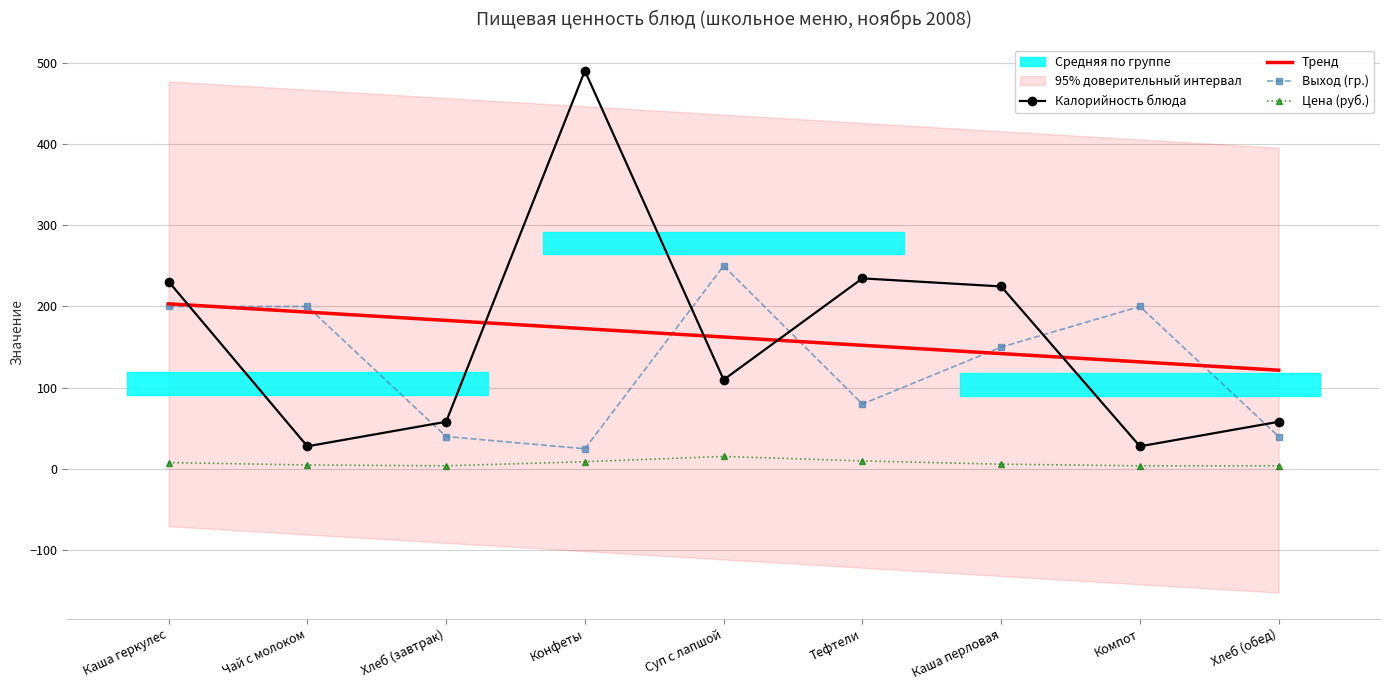

Reading left to right, extract all data points from this chart.

Калорийность блюда: 230.7	28.0	58.2	490.0	109.9	234.6	224.7	28.0	58.2
Тренд: 203.3	193.1	182.9	172.7	162.5	152.3	142.0	131.8	121.6
Выход (гр.): 200.0	200.0	40.0	25.0	250.0	80.0	150.0	200.0	40.0
Цена (руб.): 8.0	5.0	4.0	9.0	15.5	10.0	6.0	4.0	4.0